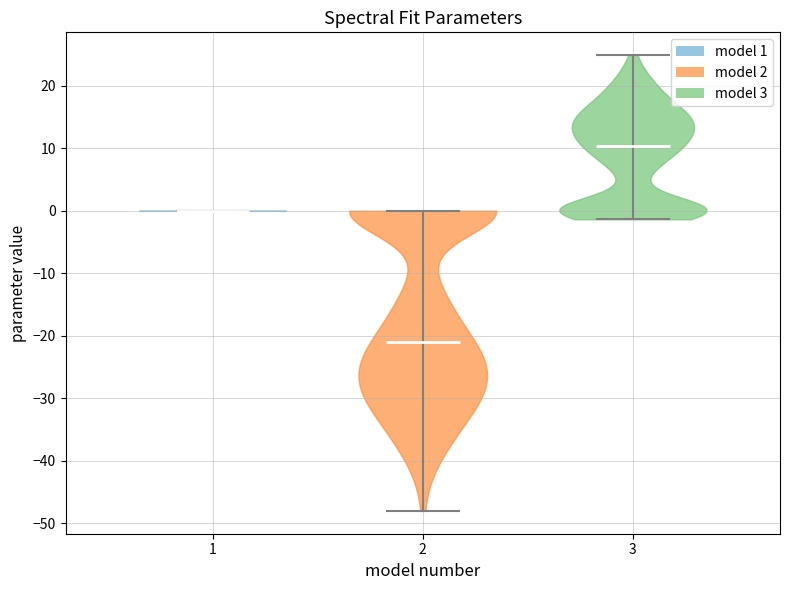

Which violin has the highest median line?

3